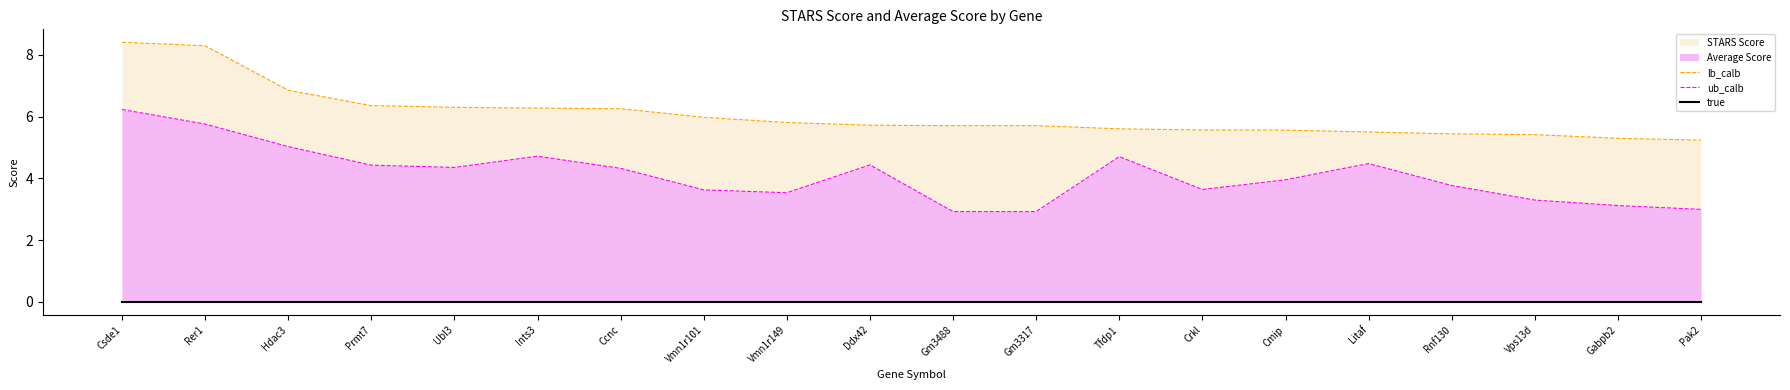

What position from the left is Litaf?

16